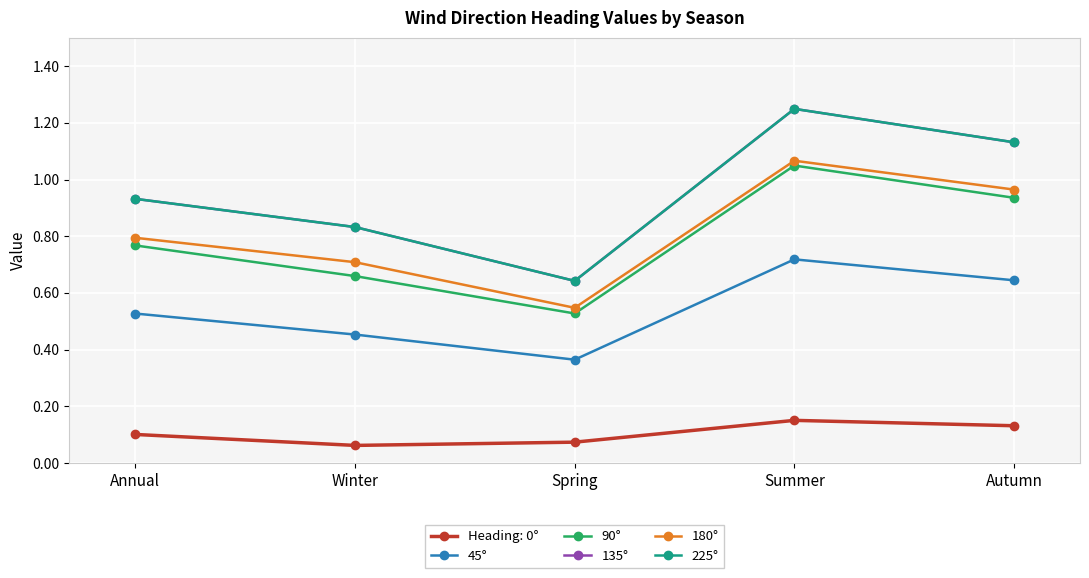

Does the chart have visible grid lines?

Yes